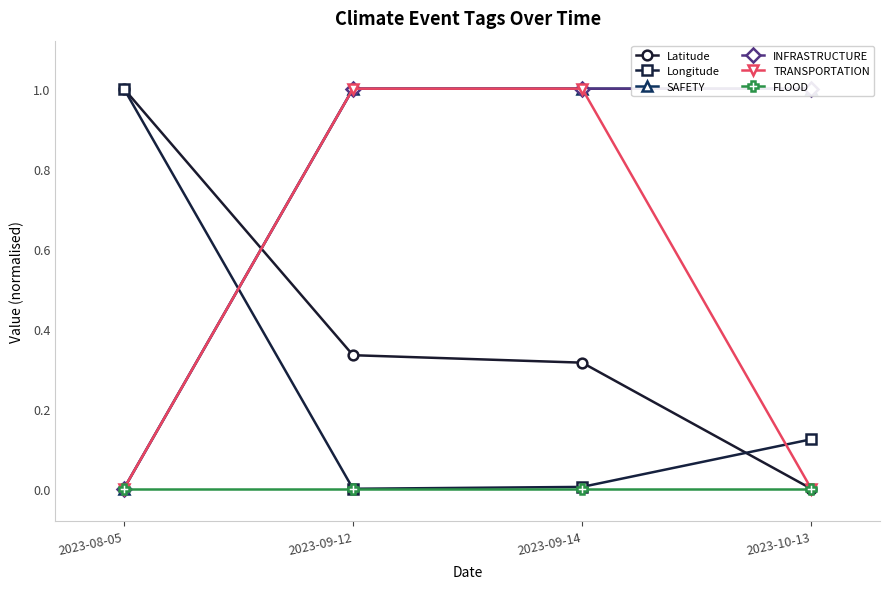

What position from the right is 2023-08-05?

4